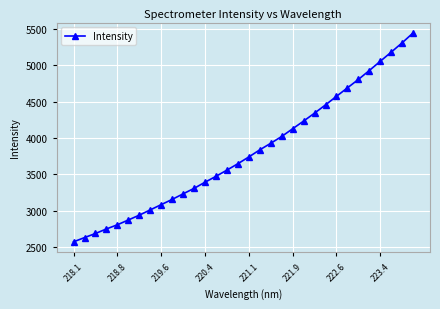

What is the value of the 27th point from the left?

4802.3